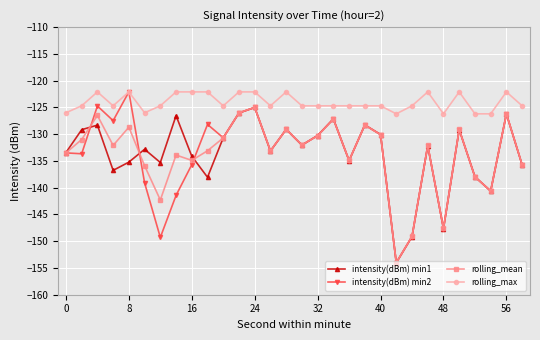

Which series has the largest total across all categories?

rolling_max